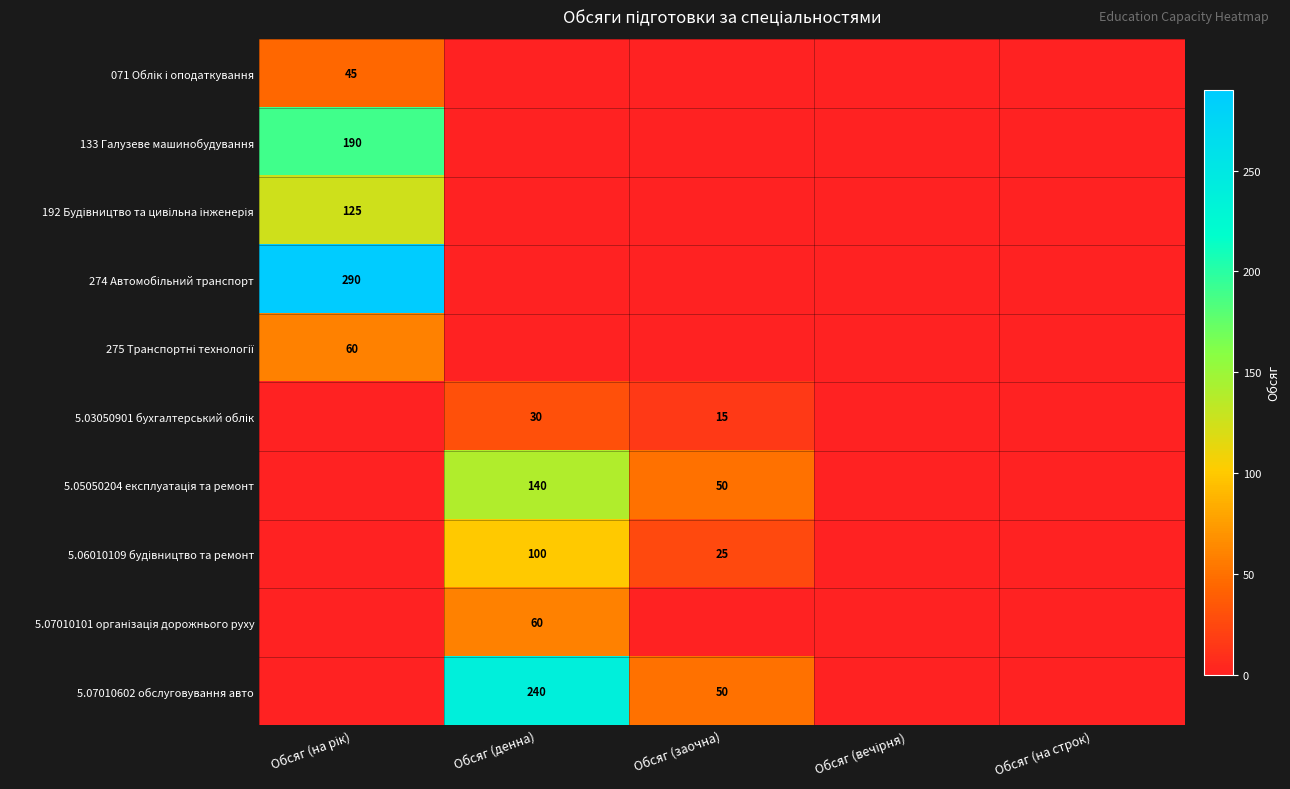

True or false: 5.07010602 обслуговування авто has a value of 50 at Обсяг (заочна).

True